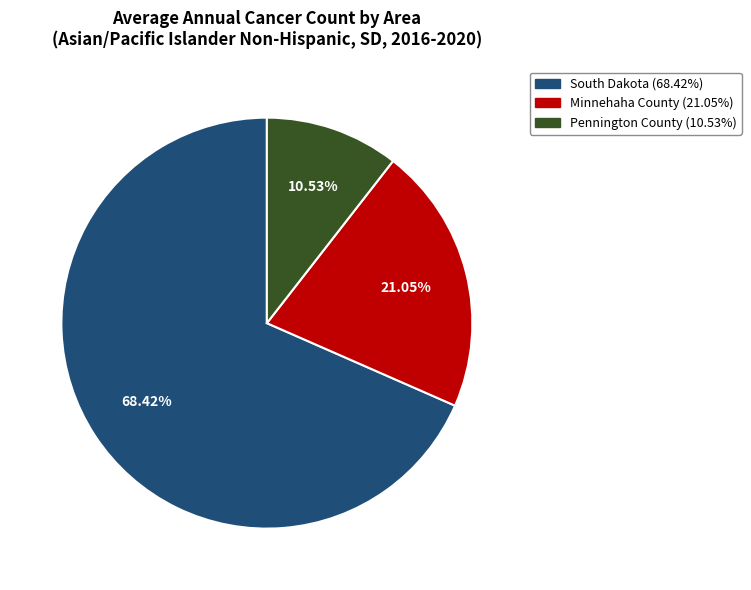

Is it true that Pennington County is 21% of the pie?

False